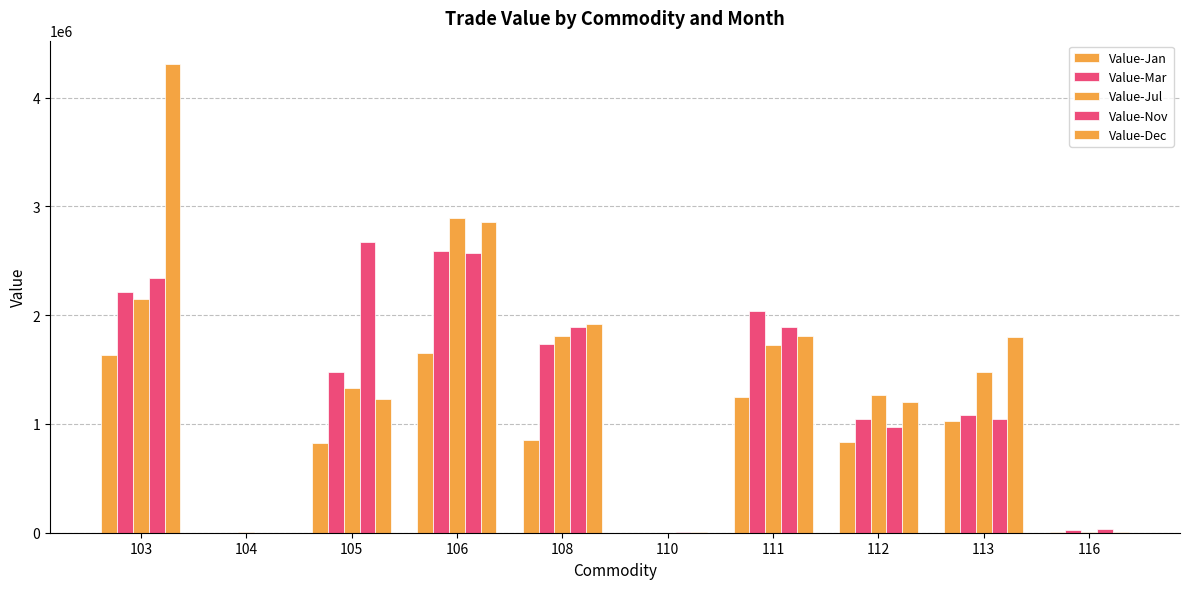

Are the bars grouped side by side (vs. stacked)?

Yes